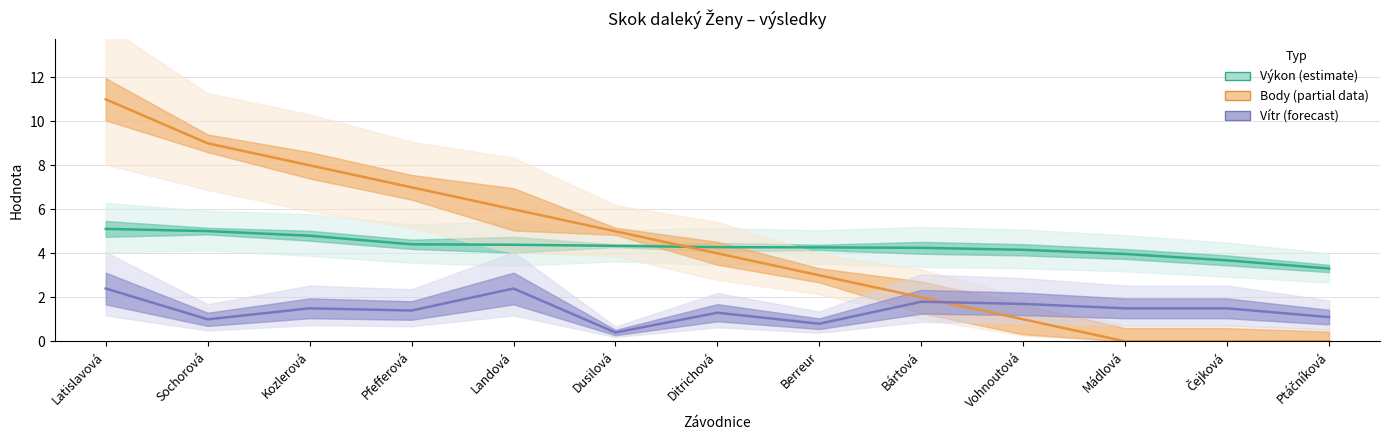

What is the difference between the maximum and minimum values in the Výkon (estimate) series?

1.8